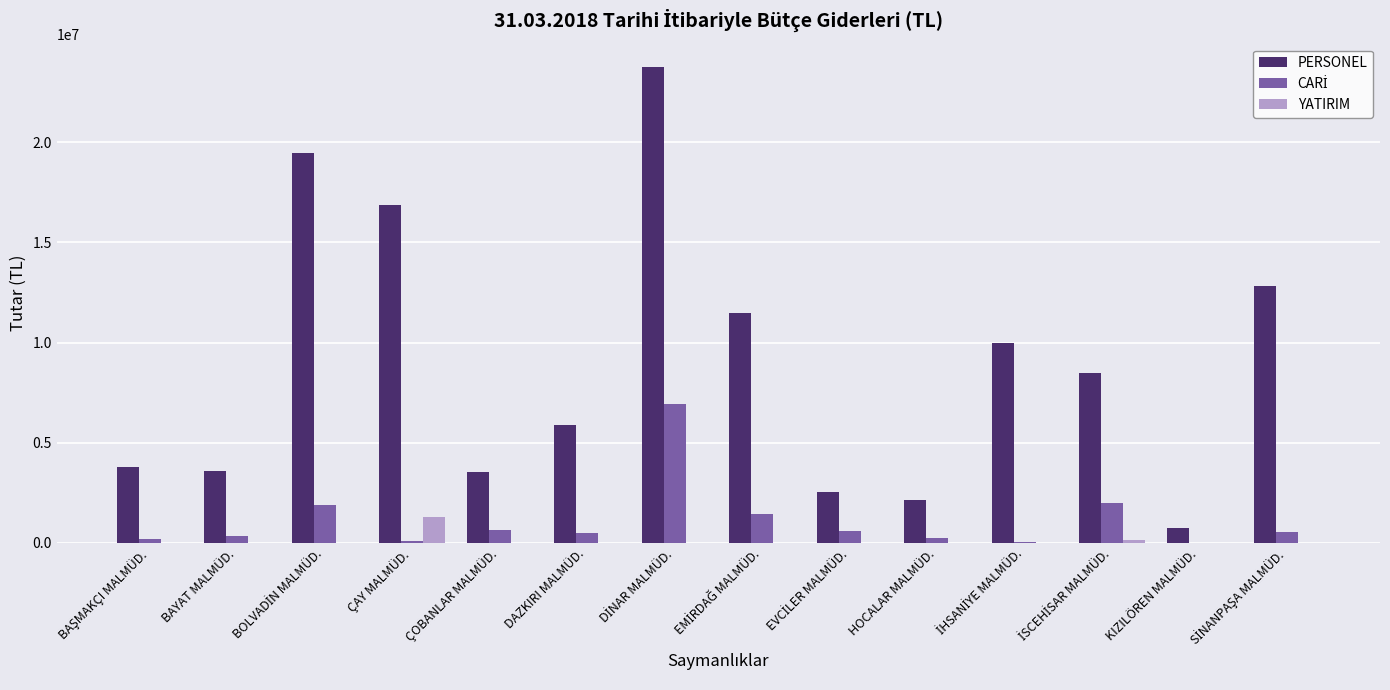

Which series has the largest total across all categories?

PERSONEL